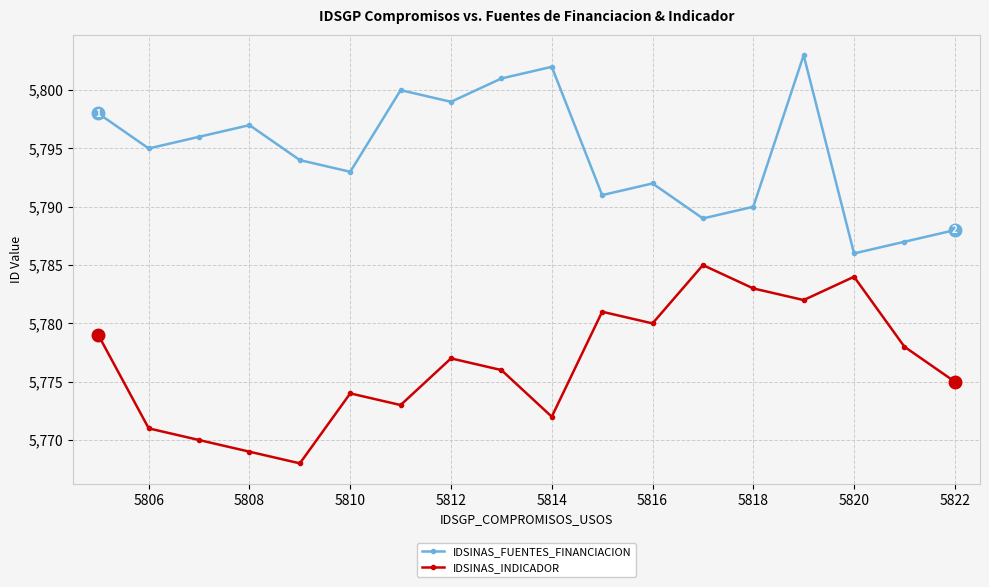

What is the sum of all IDSINAS_INDICADOR values?

103977